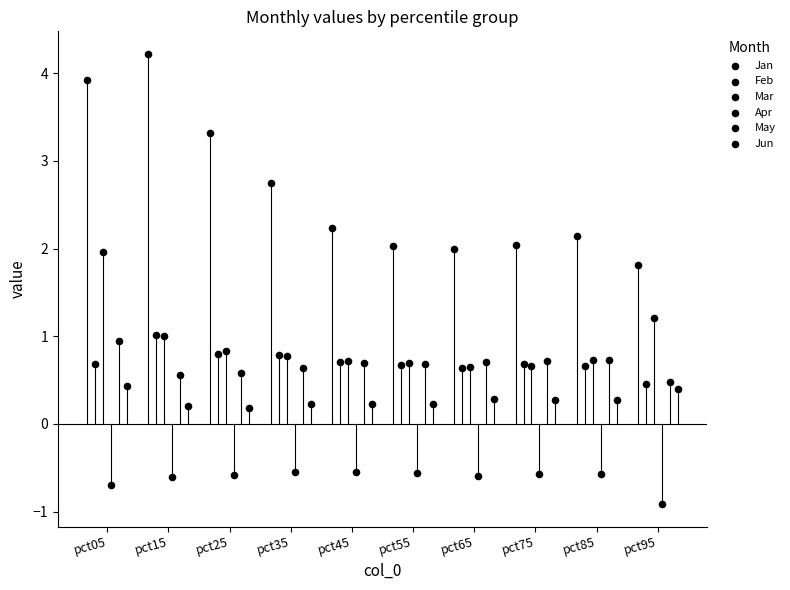

What are all the series names shown in the legend?

Jan, Feb, Mar, Apr, May, Jun